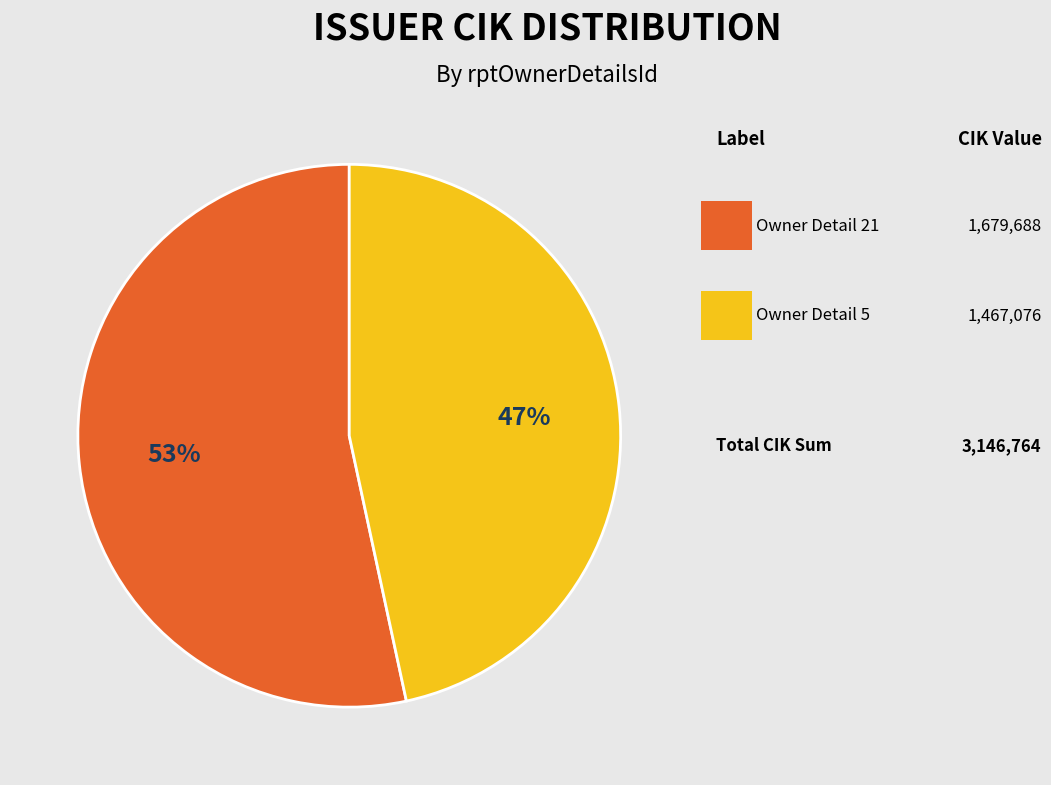

To the nearest percent, what is the average slice percentage?

50%